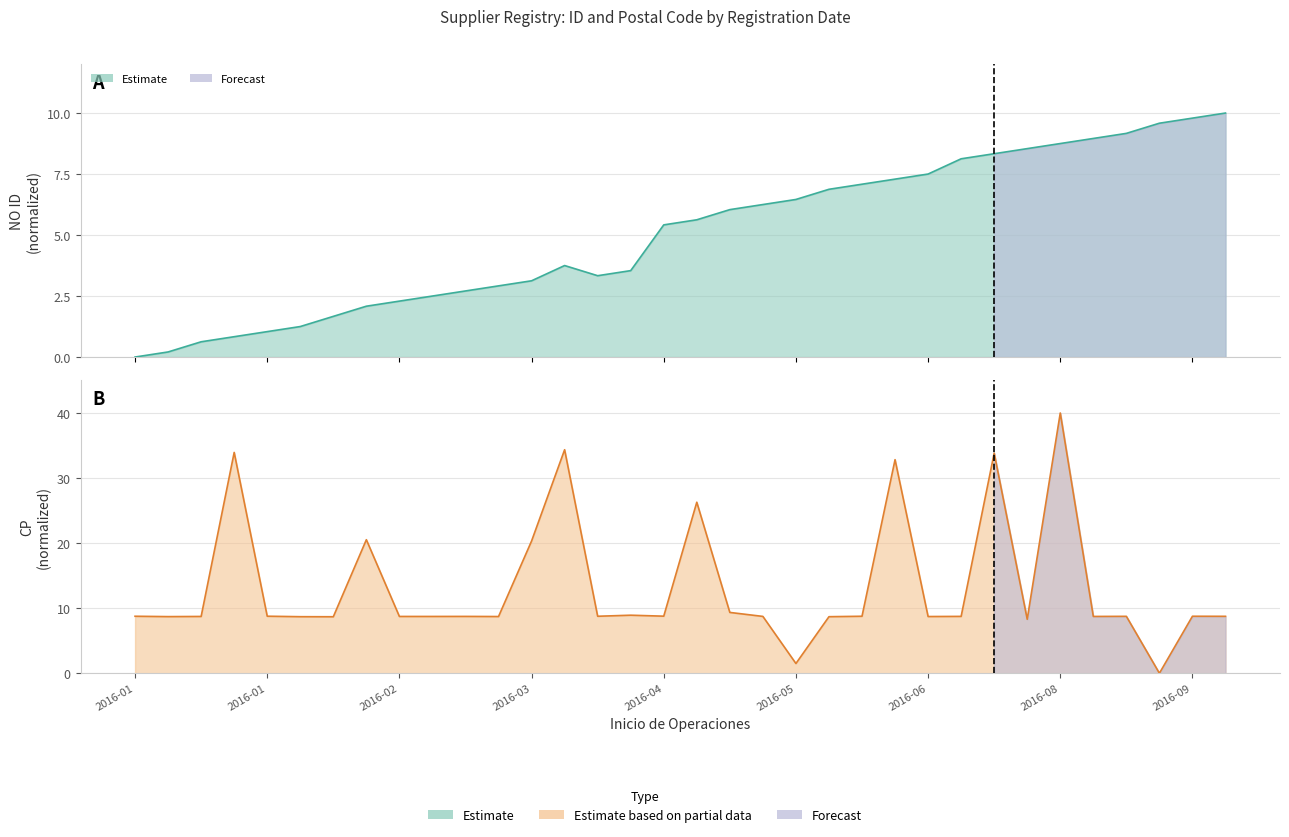

Reading right to left, extract all data points from this chart.

NO ID: 10.0	9.8	9.6	9.2	9.0	8.8	8.5	8.3	8.1	7.5	7.3	7.1	6.9	6.5	6.2	6.0	5.6	5.4	3.5	3.3	3.8	3.1	2.9	2.7	2.5	2.3	2.1	1.7	1.2	1.0	0.8	0.6	0.2	0.0
CP: 8.8	8.8	0.0	8.7	8.7	40.0	8.3	33.8	8.7	8.7	32.8	8.8	8.7	1.5	8.7	9.3	26.3	8.8	8.9	8.8	34.4	20.3	8.7	8.7	8.7	8.7	20.5	8.7	8.7	8.8	33.9	8.7	8.7	8.8